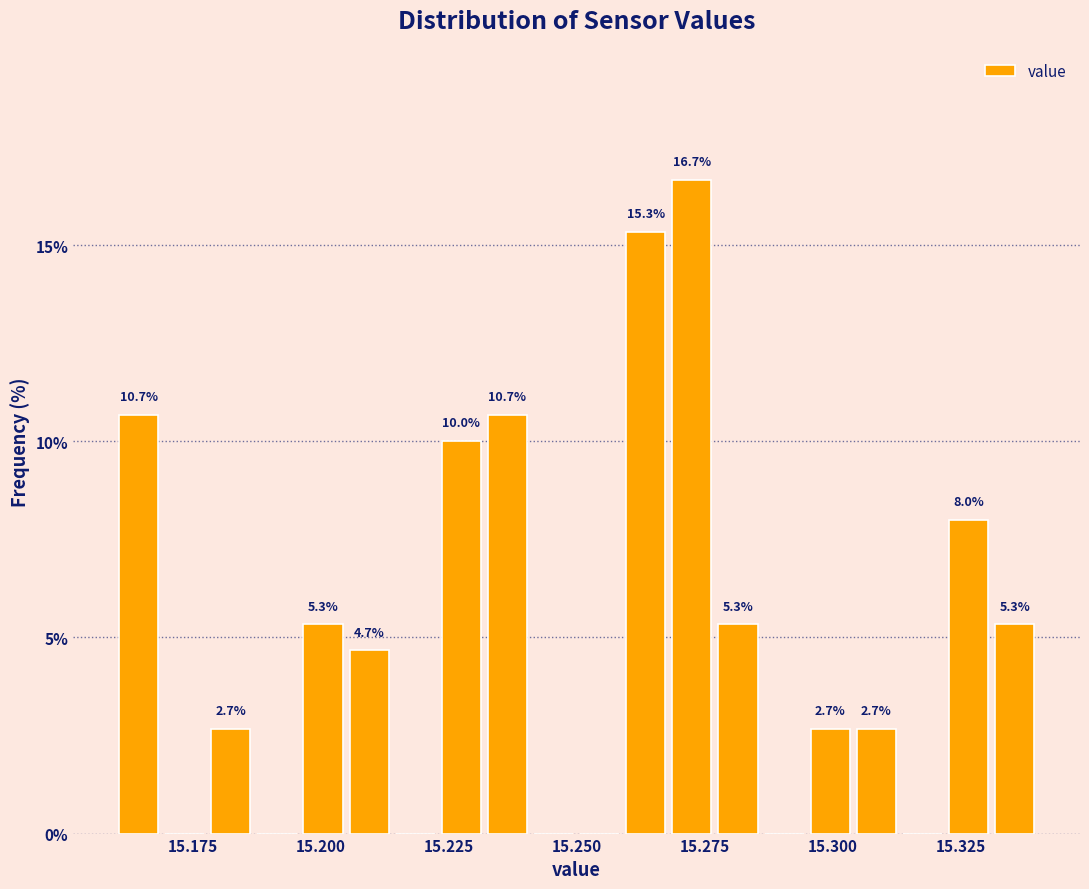

Read against the x-axis, roughly where is the centre of the tallest bar?

15.275